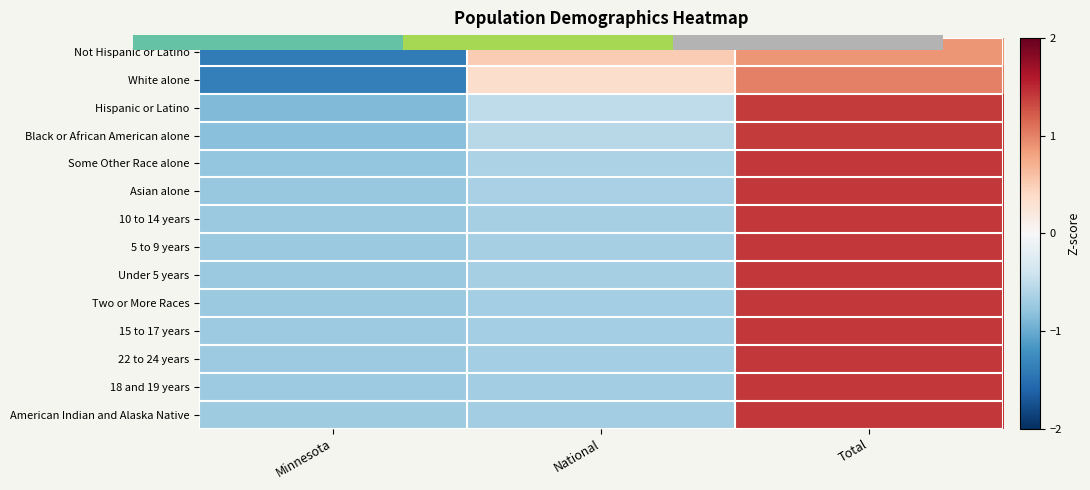

Which label corresponds to the largest value in the chart?

Total